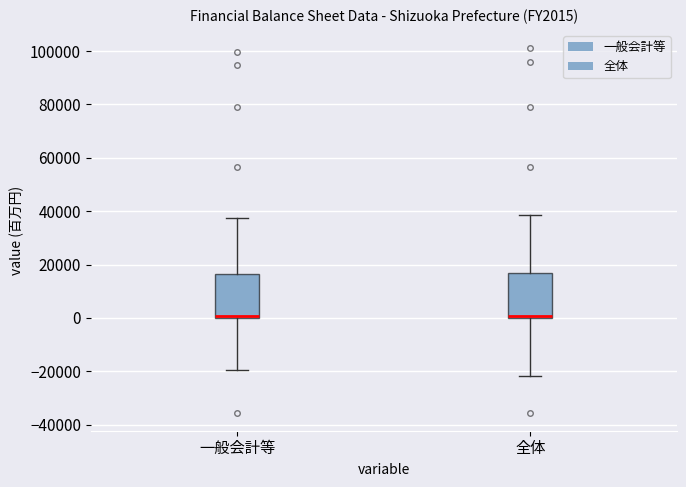

Where is the upper edge of the box for 一般会計等 on the y-axis? The values are not printed on the chart, so give them approximately, as read against the axis.

16000